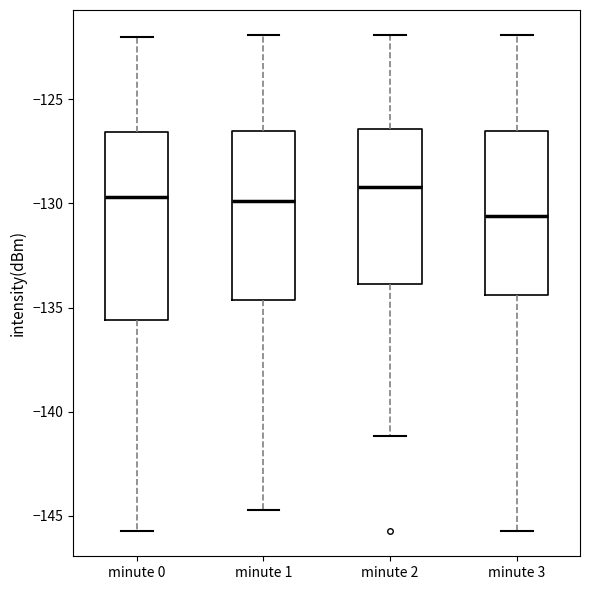

Which box's median line is the lowest?

minute 3